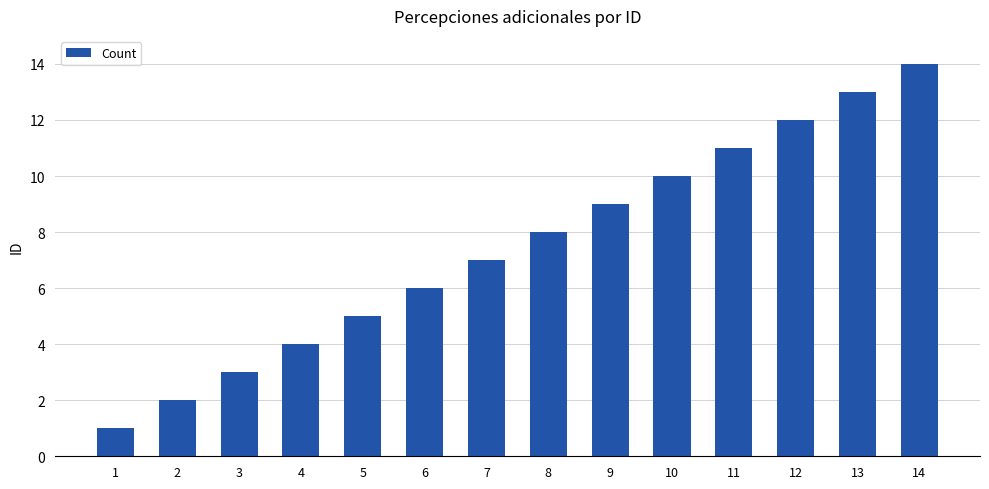

What is the difference between the maximum and minimum values?

13